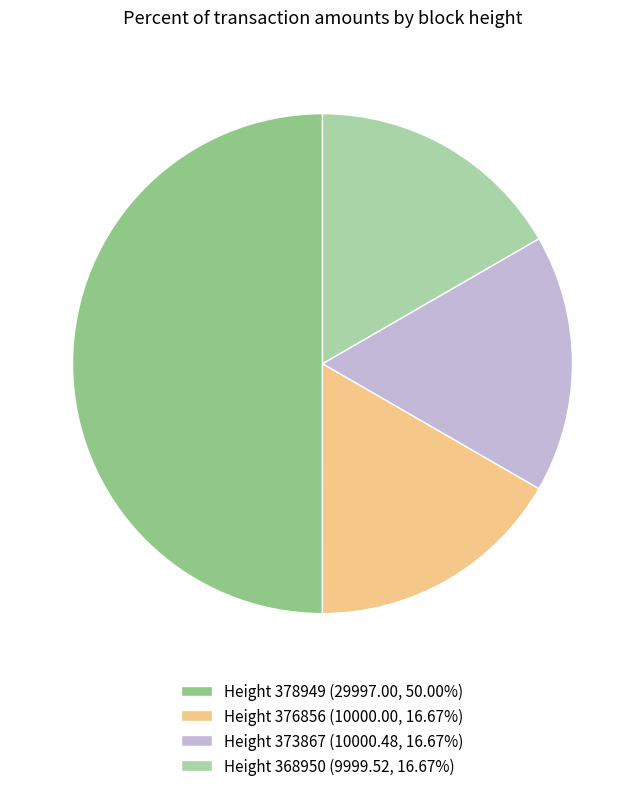

The Height 376856 slice represents 29% of the pie. True or false?

False